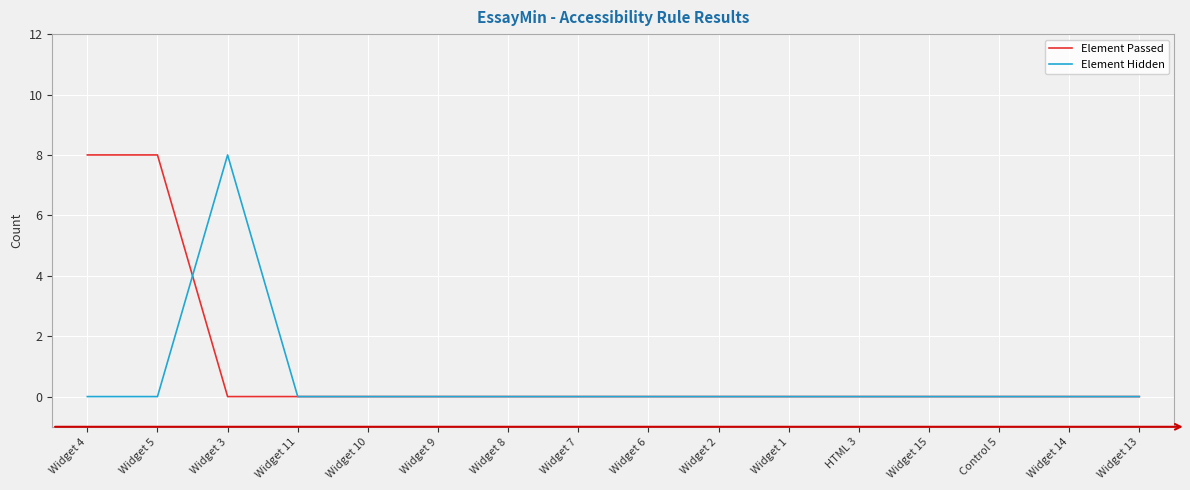

At how many categories does at least one series exceed 4?

3